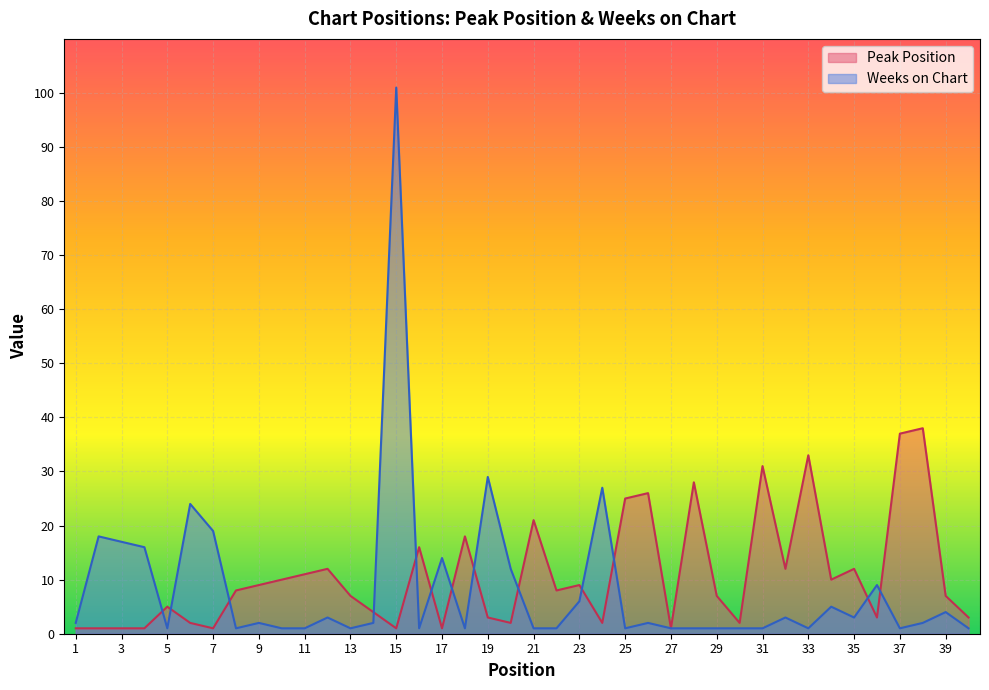

At how many categories does at least one series exceed 93?

1